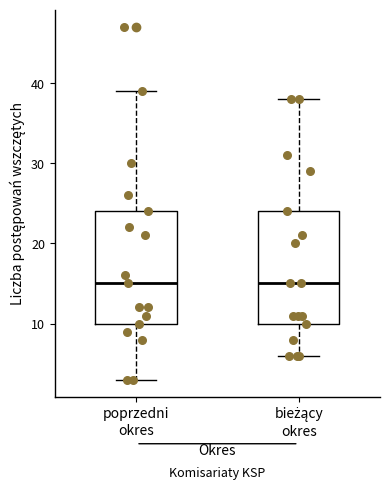

Reading left to right, transcribe this box plot: for each box, give where its median line is, the range the box spans, and where its two whiskers end, as read against the y-axis. The values are not printed on the chart, so give them approximately, as read against the axis.

poprzedni okres: median 15, box 10 to 24, whiskers 3 to 39
bieżący okres: median 15, box 10 to 24, whiskers 6 to 38